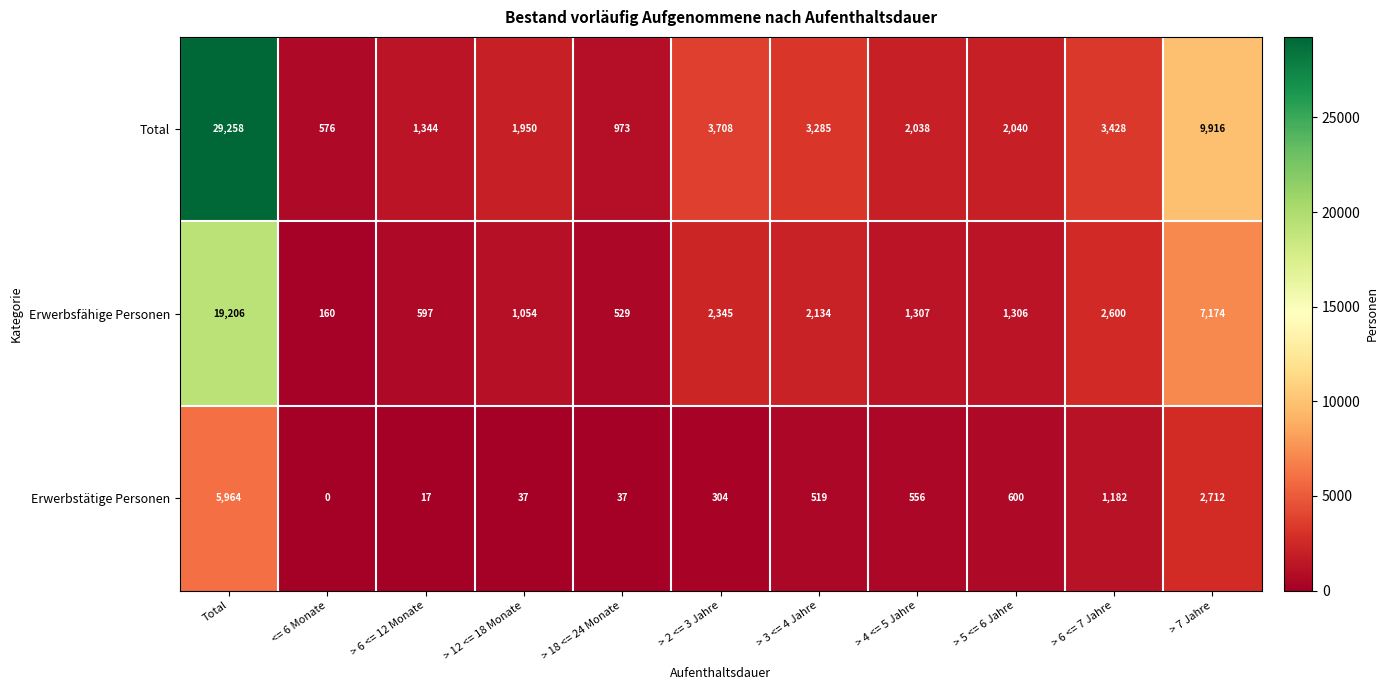

The Total series shows 2015 at > 6 <= 12 Monate. True or false?

False